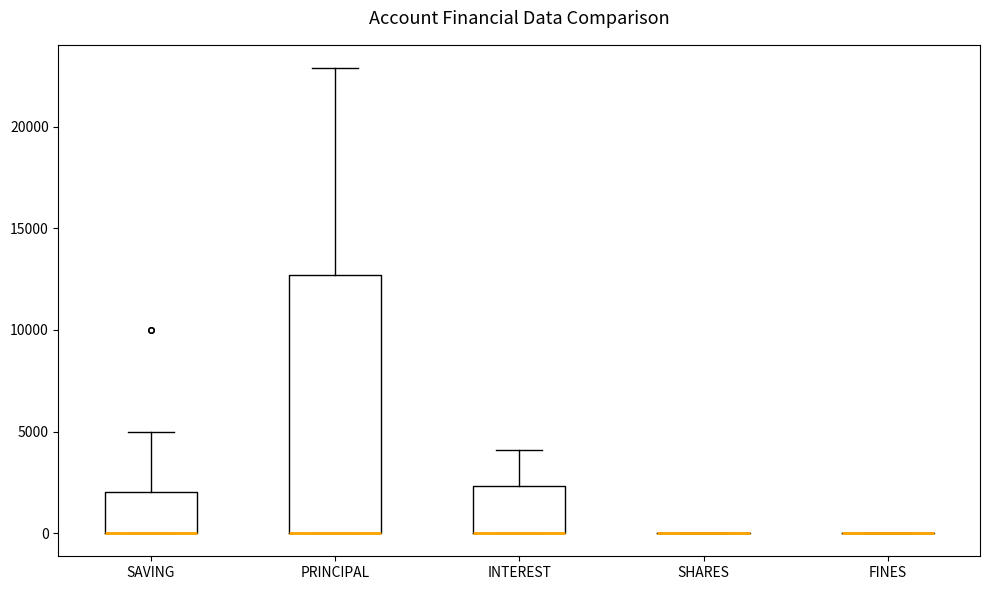

Reading left to right, read every box against the y-axis: the position of its median line, the range the box covers, and the ends of its whiskers. The values are not printed on the chart, so give them approximately, as read against the axis.

SAVING: median 0 (drawn on the box's lower edge), box 0 to 2000, whiskers 0 to 5000
PRINCIPAL: median 0 (drawn on the box's lower edge), box 0 to 12500, whiskers 0 to 23000
INTEREST: median 0 (drawn on the box's lower edge), box 0 to 2500, whiskers 0 to 4000
SHARES: box collapsed to a line at 0, whiskers 0 to 0
FINES: box collapsed to a line at 0, whiskers 0 to 0